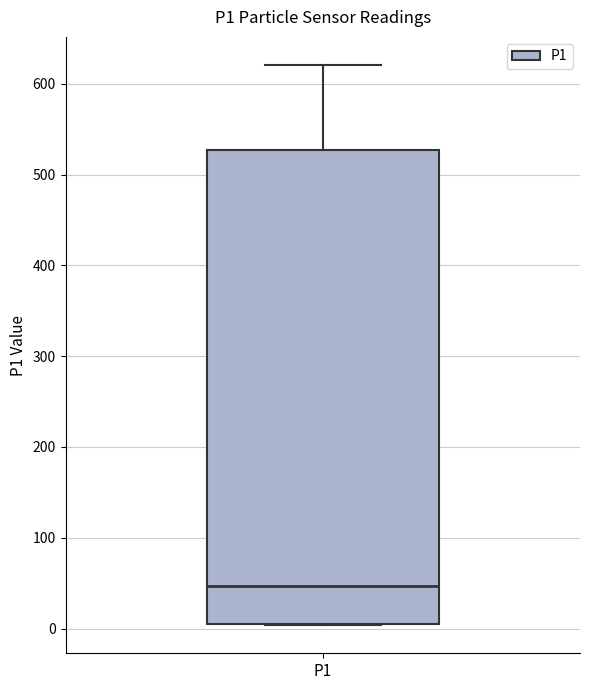

Transcribe this box plot: give where the median line is, the range the box spans, and where the two whiskers end, as read against the y-axis. The values are not printed on the chart, so give them approximately, as read against the axis.

median 50, box 10 to 530, whiskers 0 to 620